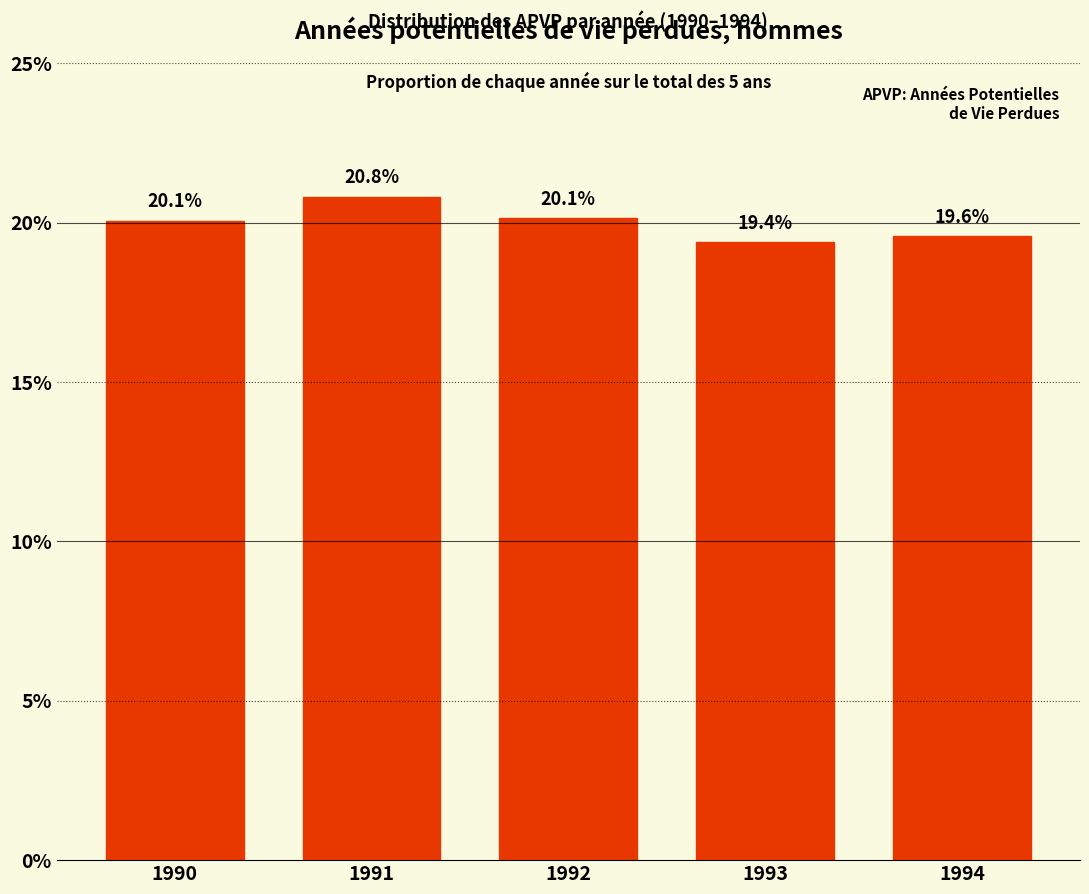

Reading right to left, list all the values displayed in this chart.

1994=19.6	1993=19.4	1992=20.1	1991=20.8	1990=20.1